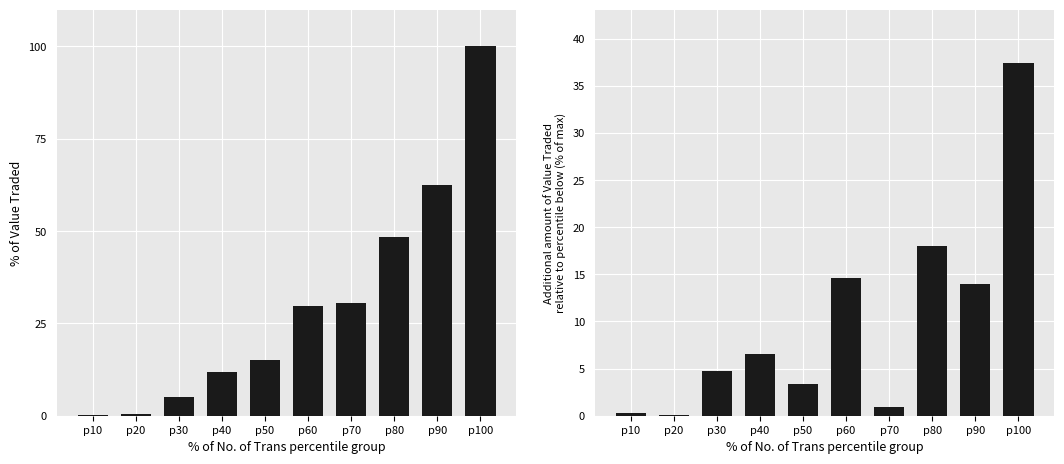

At which label is Additional % relative to percentile below closest to 18?

p80